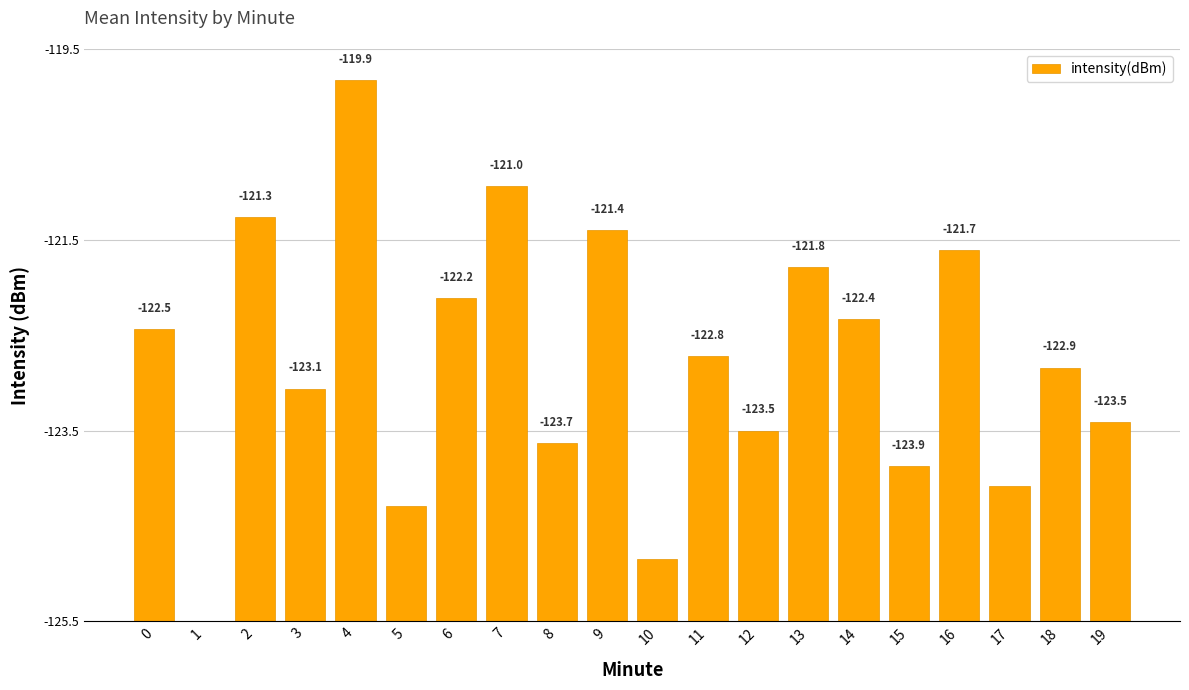

Are the bars horizontal?

No